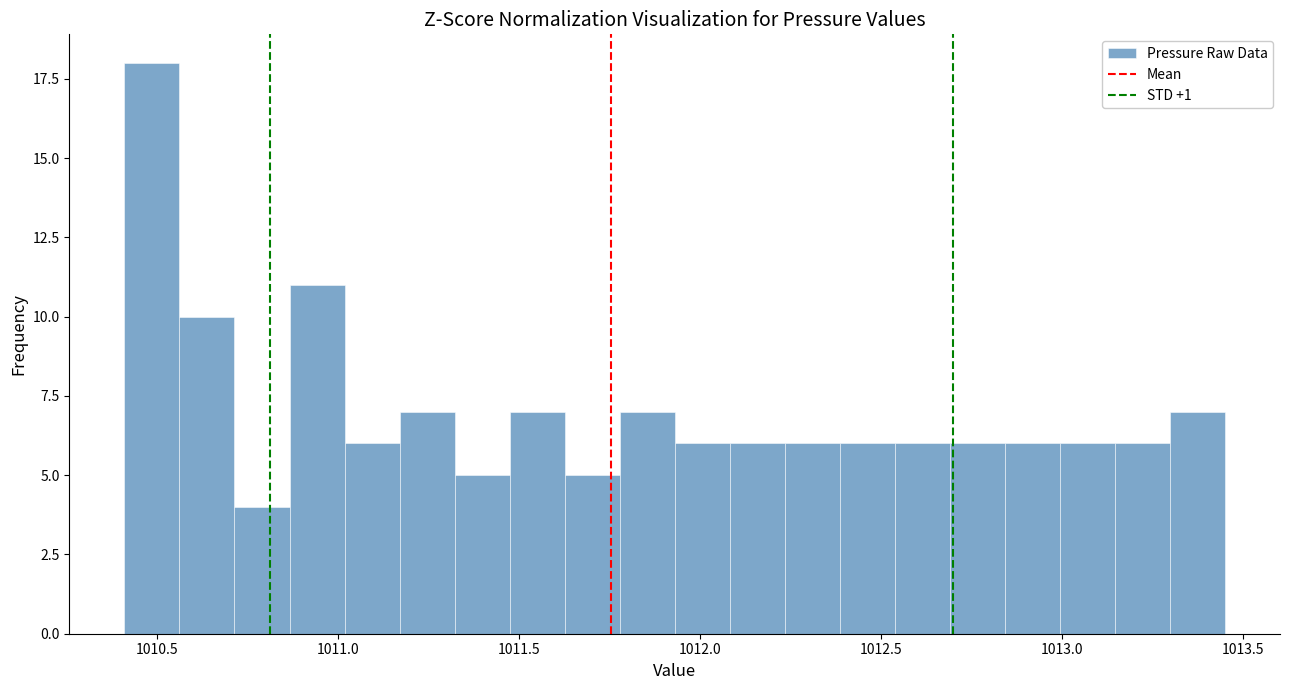

Around what value on the x-axis is the tallest bar? Give the approximate position of its centre, as read against the axis.

1010.50